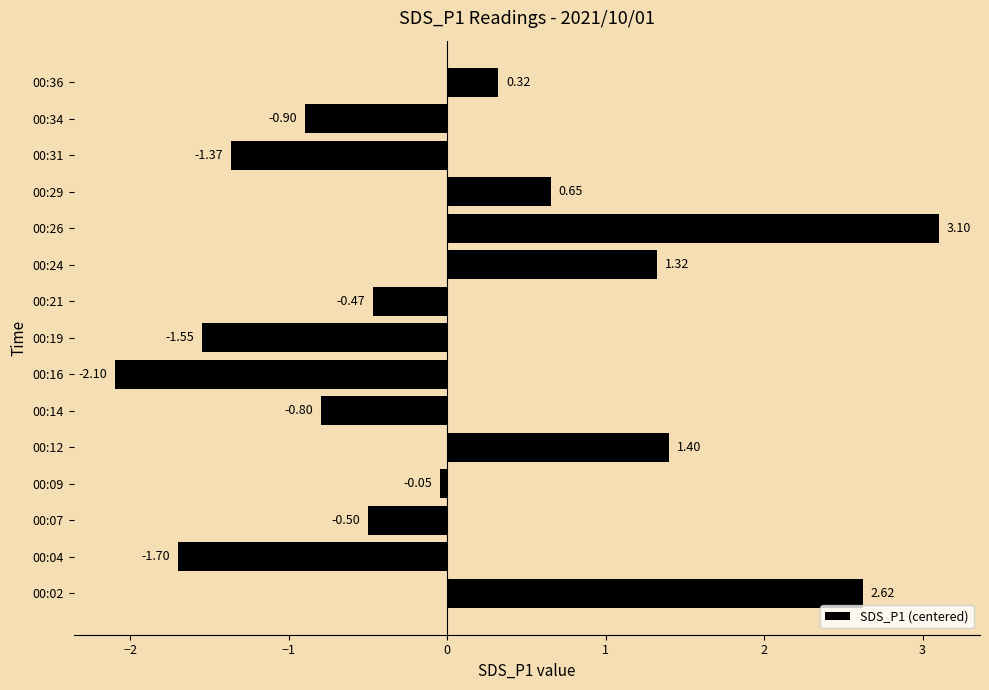

Between 00:09 and 00:34, which is larger?

00:09